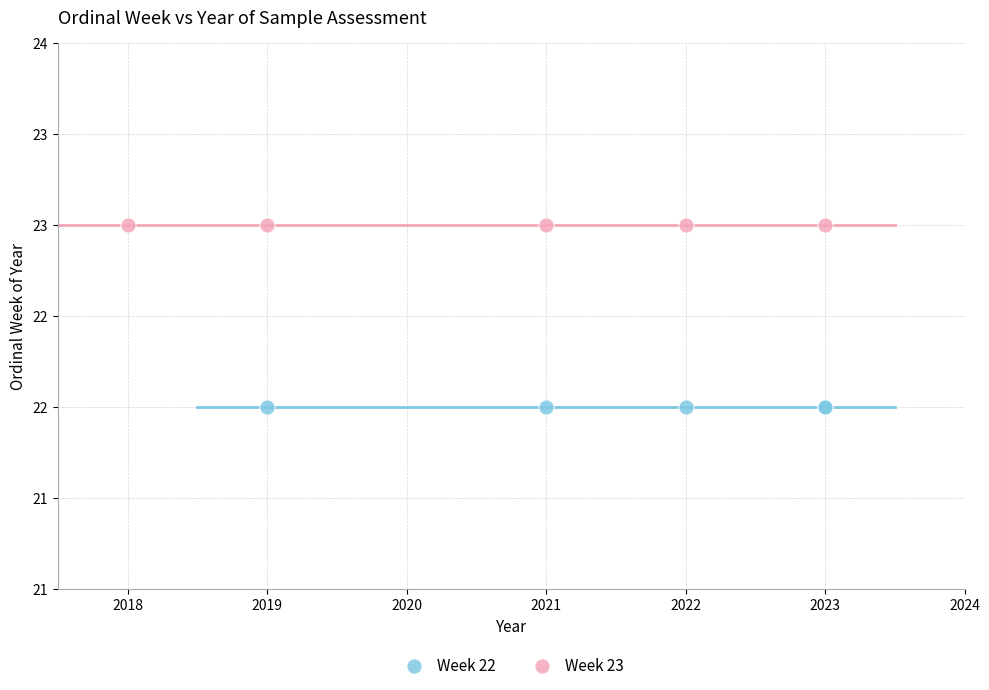

What are all the series names shown in the legend?

Week 22, Week 23